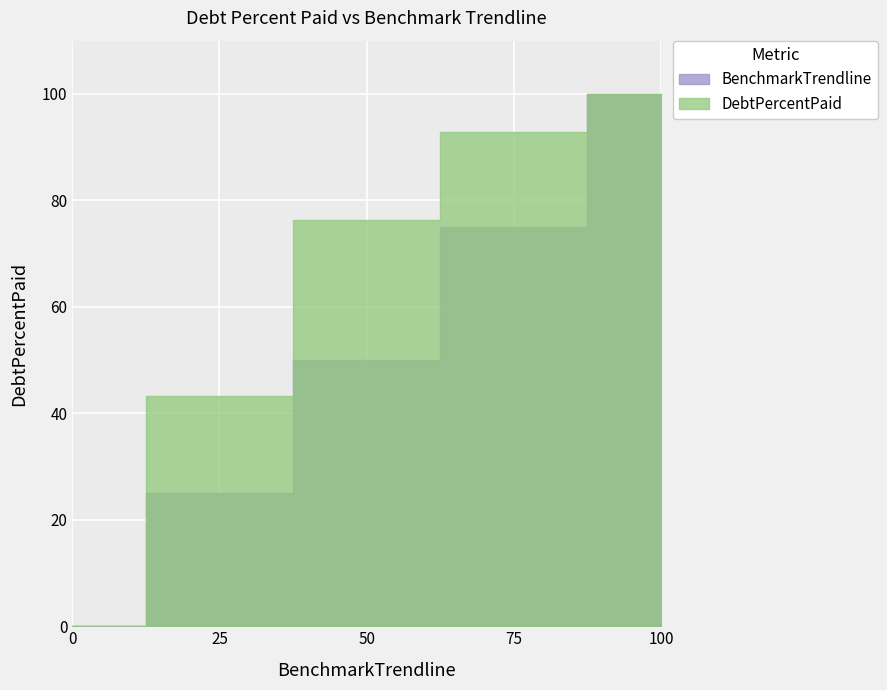

Reading left to right, transcribe all the data shown in this chart.

DebtPercentPaid: Q0=0.0	Q1=43.2	Q2=76.2	Q3=92.8	Q4=100.0
BenchmarkTrendline: Q0=0.0	Q1=25.0	Q2=50.0	Q3=75.0	Q4=100.0